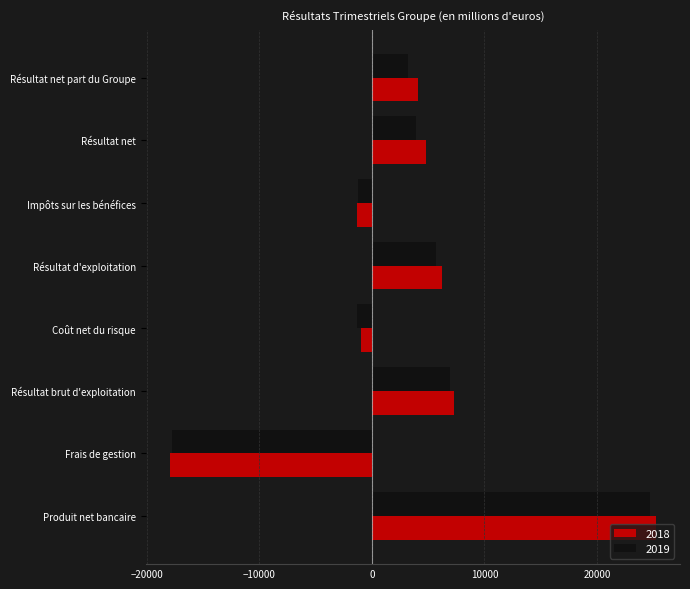

What is the sum of the 2019 values at Coût net du risque and Impôts sur les bénéfices?

-2542